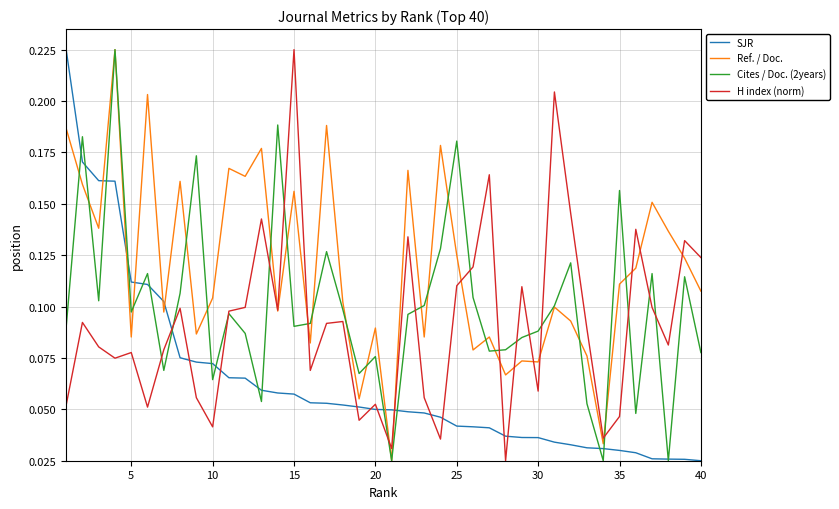

True or false: H index (norm) and SJR cross at least once.

True